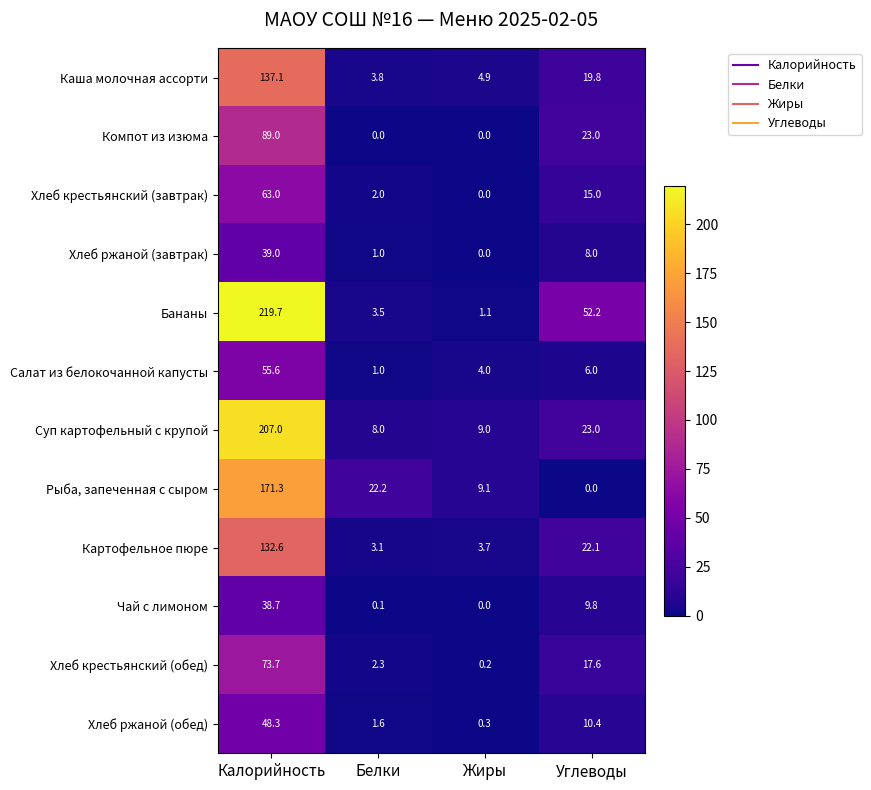

What is the average value of the Чай с лимоном series?

12.2